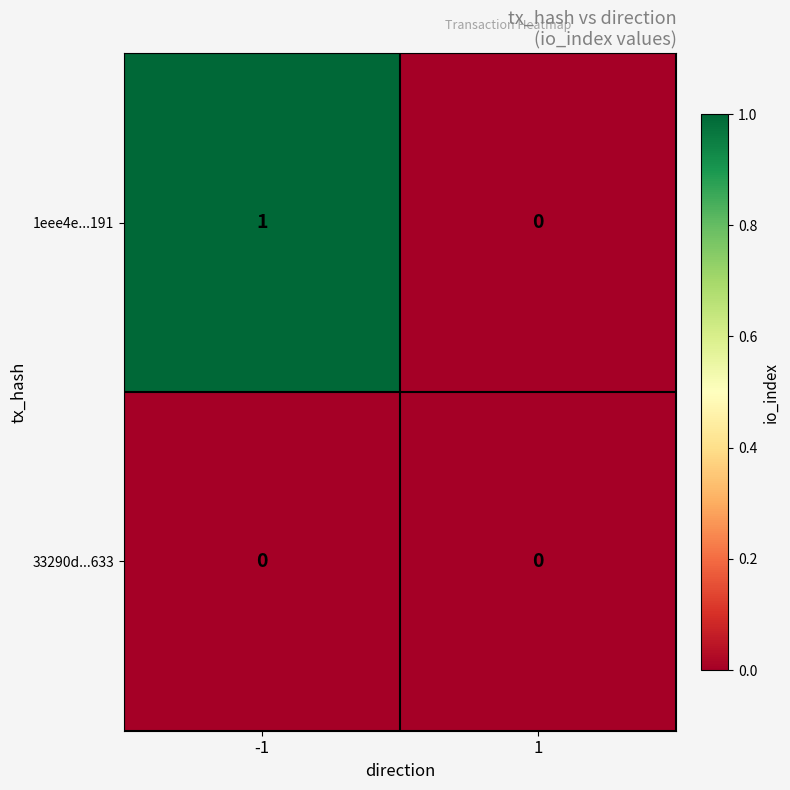

Which series has the largest total across all categories?

1eee4e...191